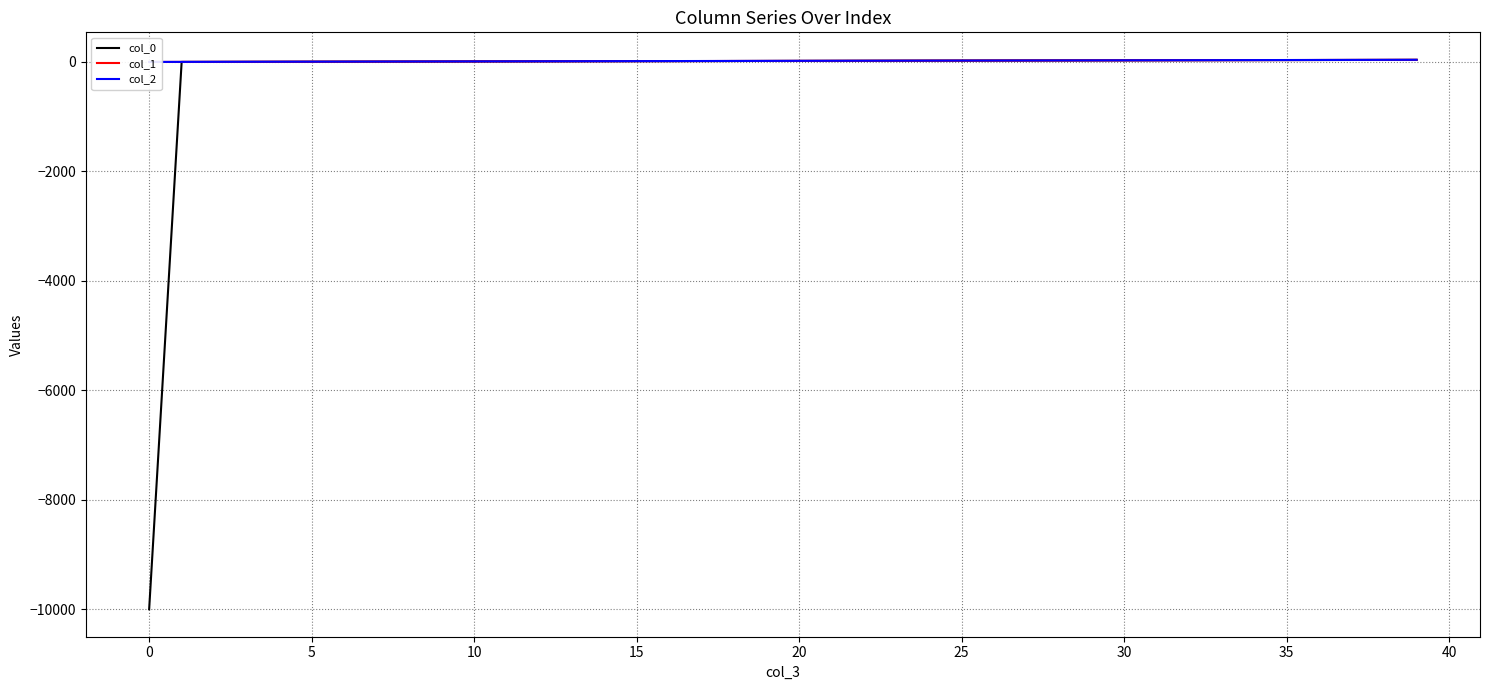

What is the label of the 22nd point from the left?

21